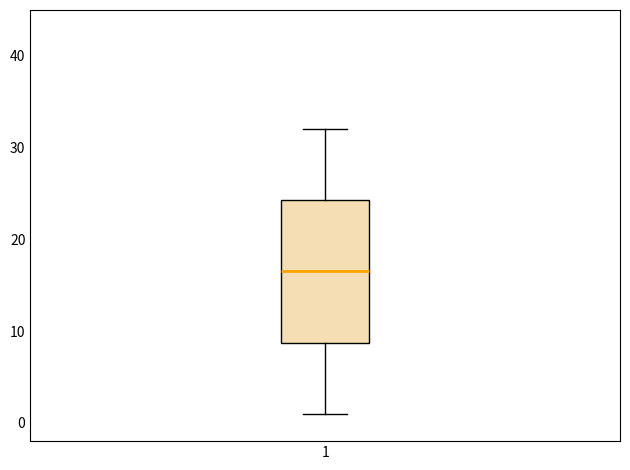

Transcribe this box plot: give where the median line is, the range the box spans, and where the two whiskers end, as read against the y-axis. The values are not printed on the chart, so give them approximately, as read against the axis.

median 17, box 9 to 24, whiskers 1 to 32